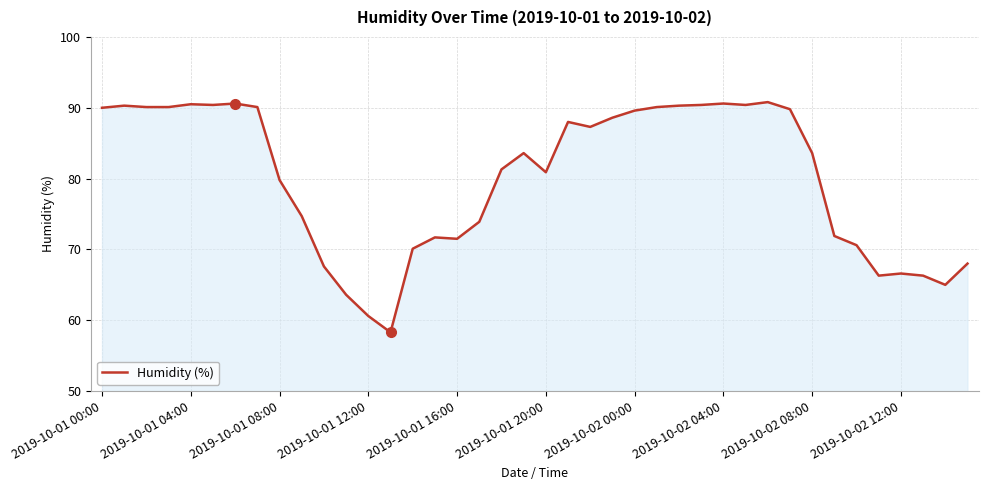

What is the smallest value displayed?

58.3